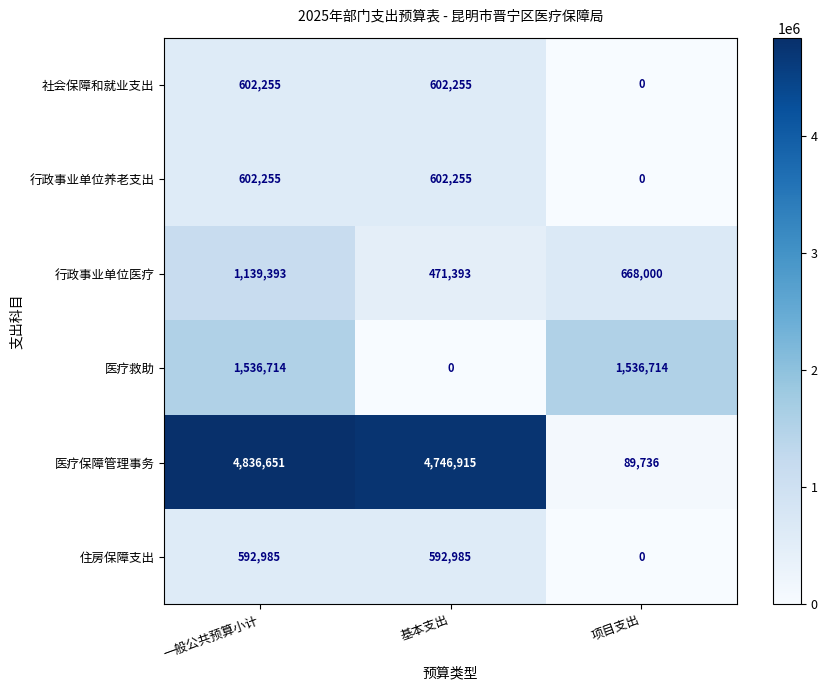

How many 医疗救助 values are between 0 and 1536714?

3